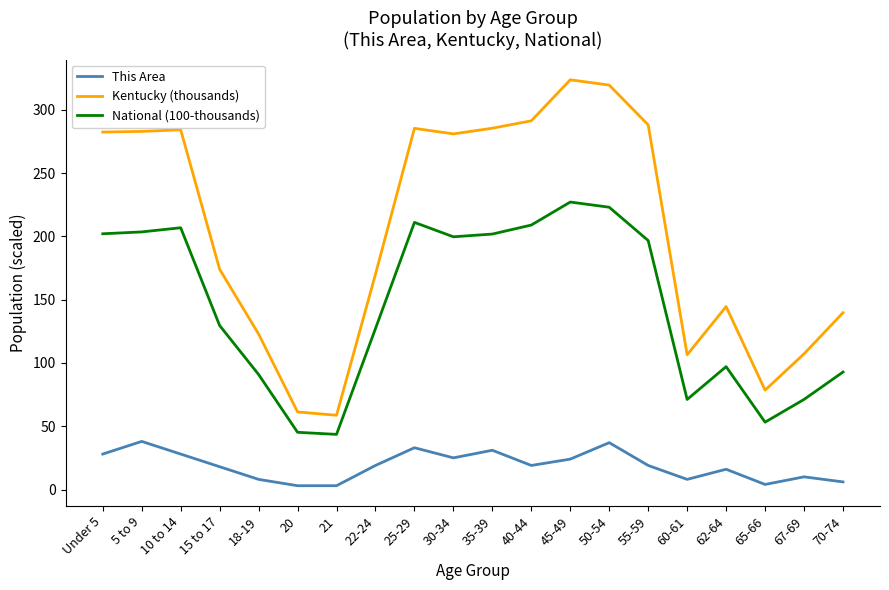

Where does the Kentucky (thousands) series first go above 280?

Under 5